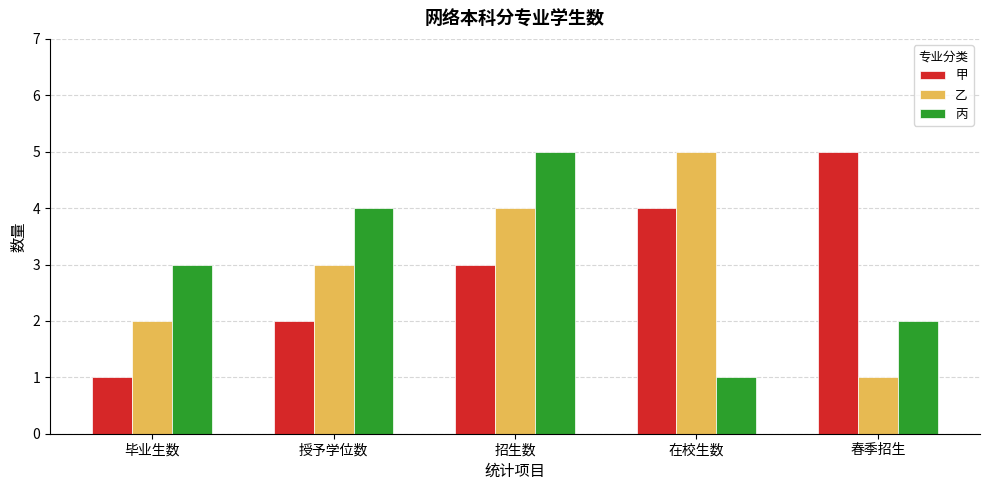

What is the total value across all series at 授予学位数?

9